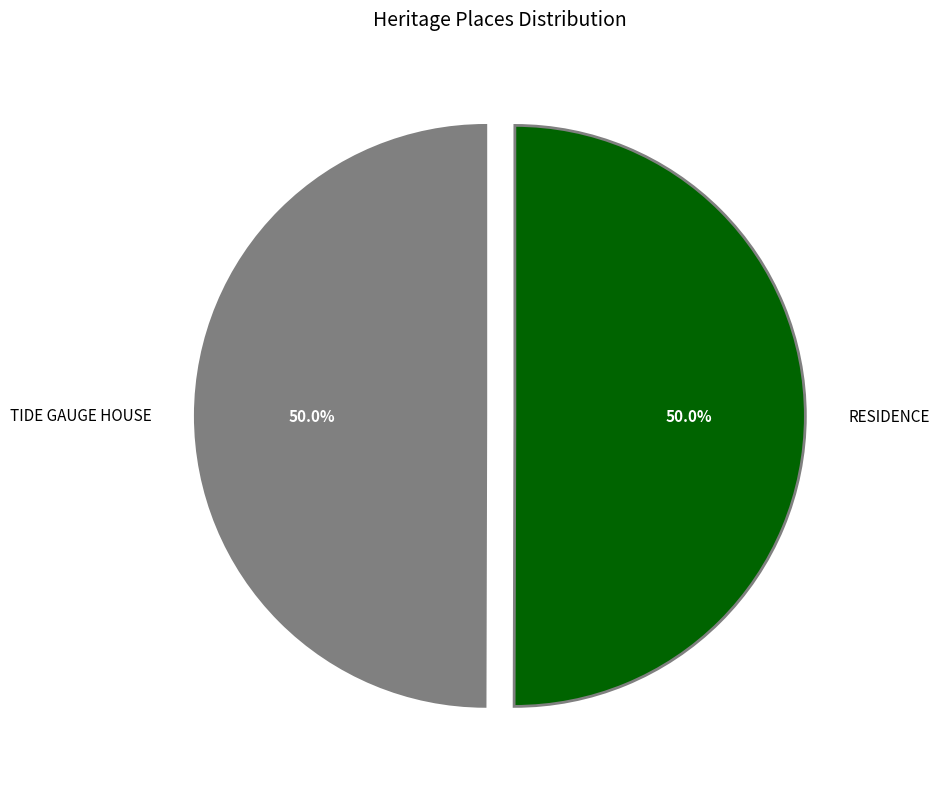

Approximately how many times larger is the value at TIDE GAUGE HOUSE compared to RESIDENCE?

1.0